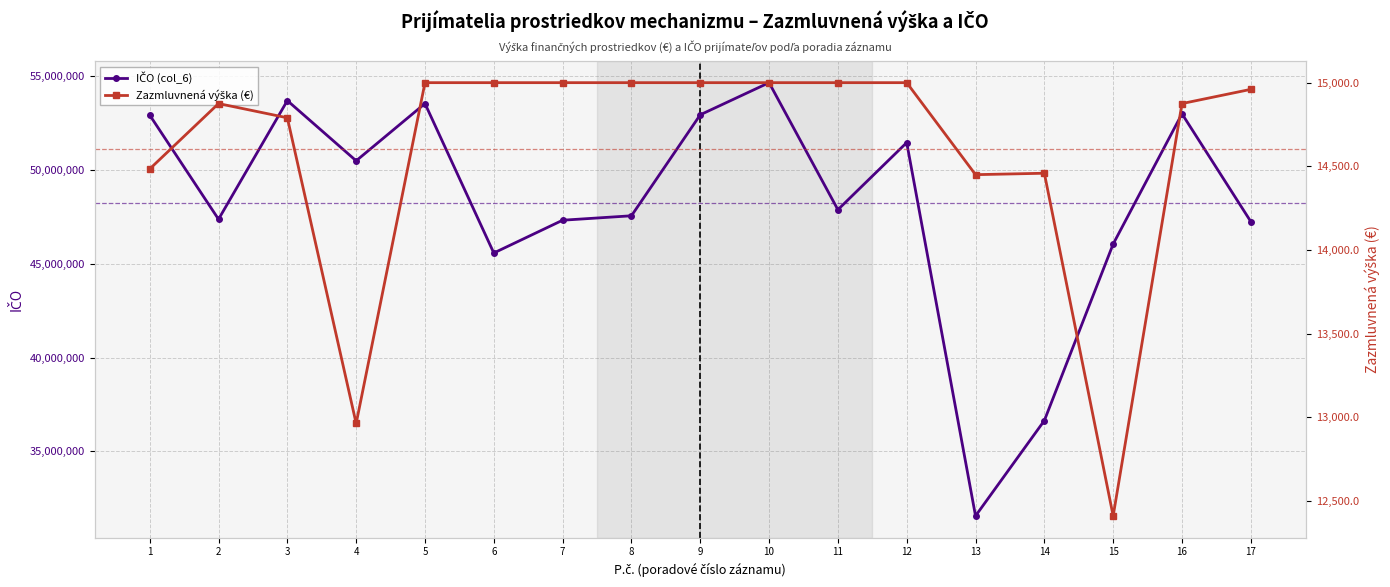

List the series in order of their overall mean, lowest first.

Zazmluvnená výška (€), IČO (col_6)